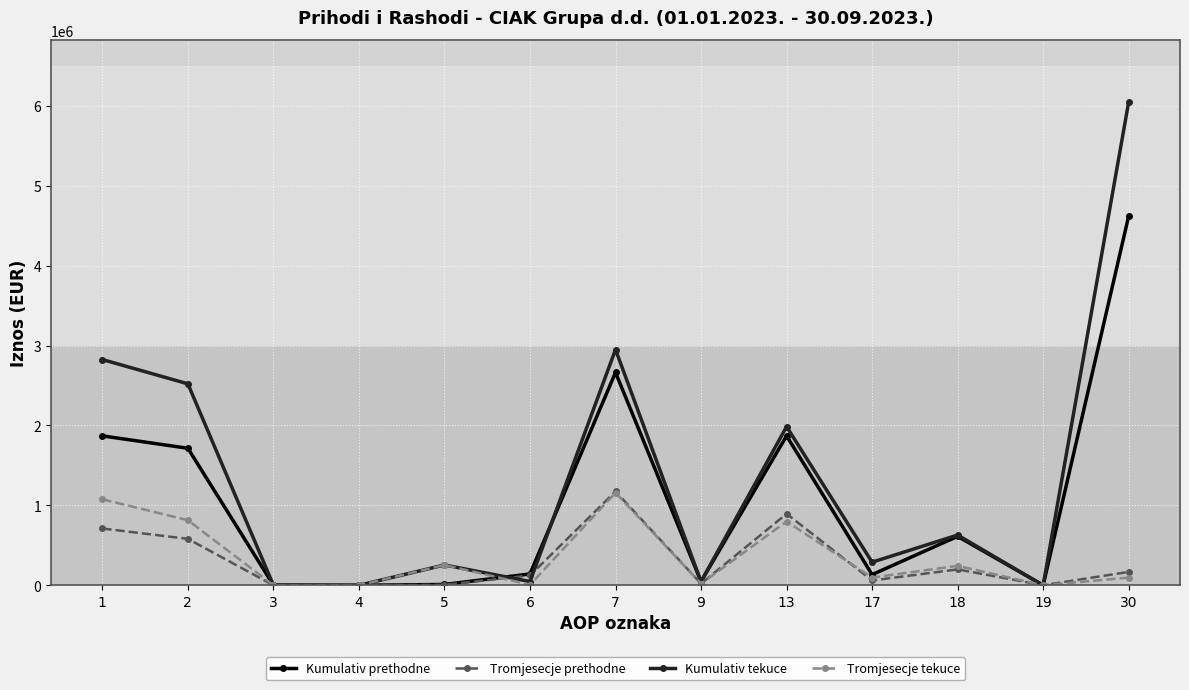

How many values in the Kumulativ tekuce series are below 289267?

6